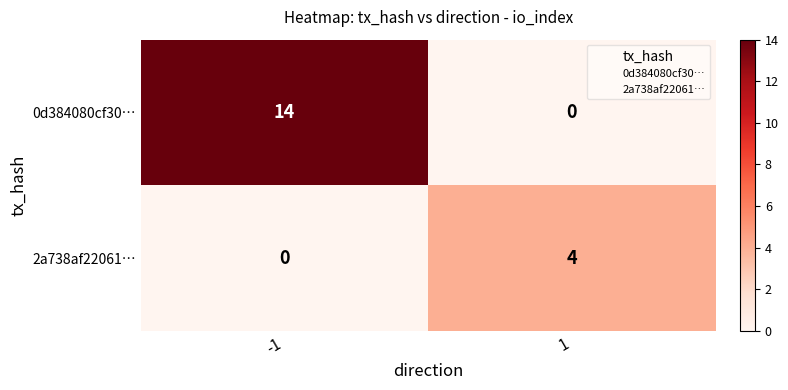

What is the average value of the 0d384080cf30… series?

7